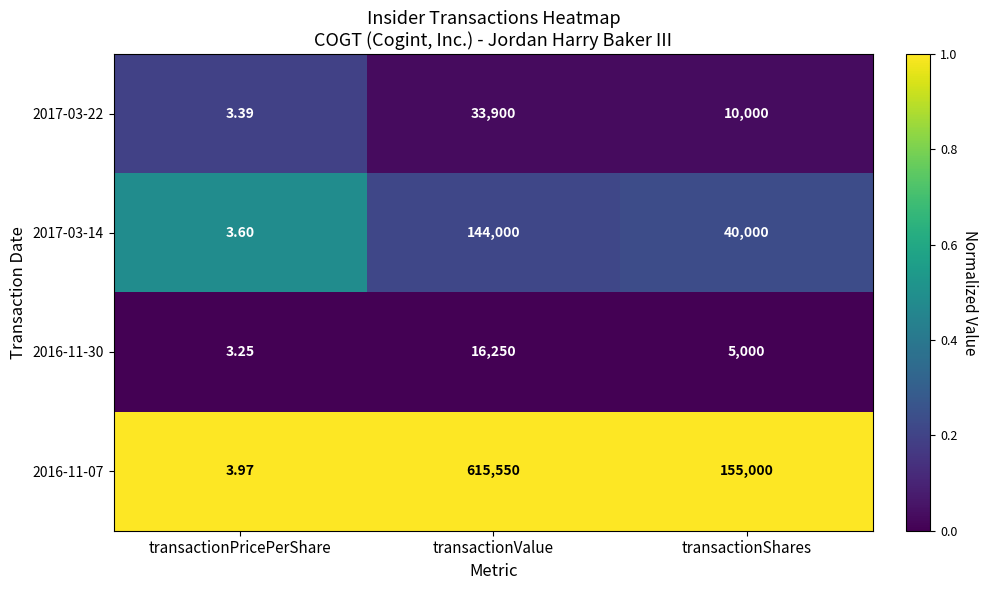

At which category is the sum across all series the highest?

transactionValue